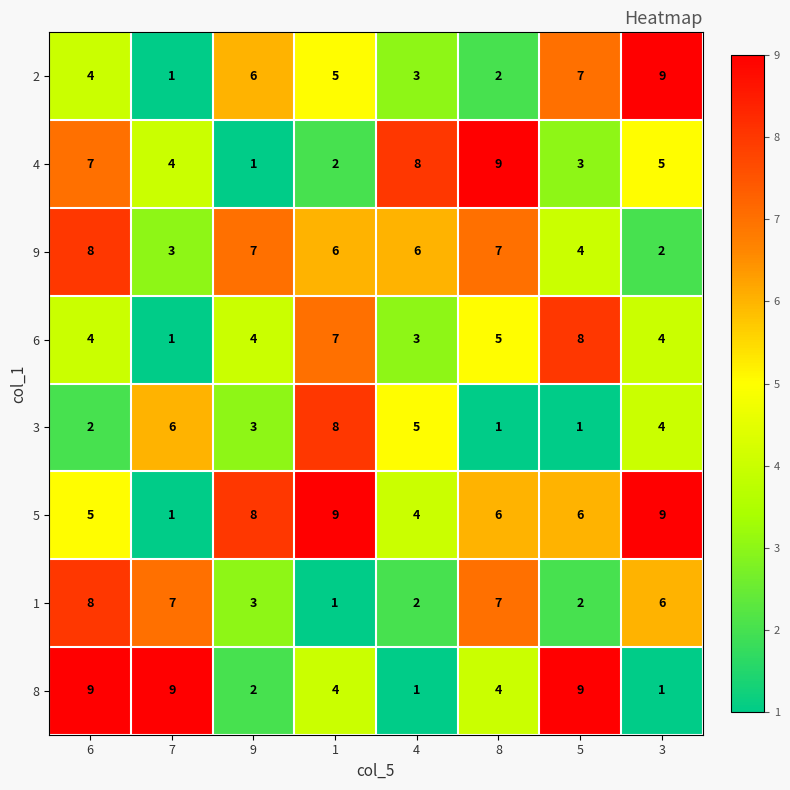

What is the greatest value displayed?

9